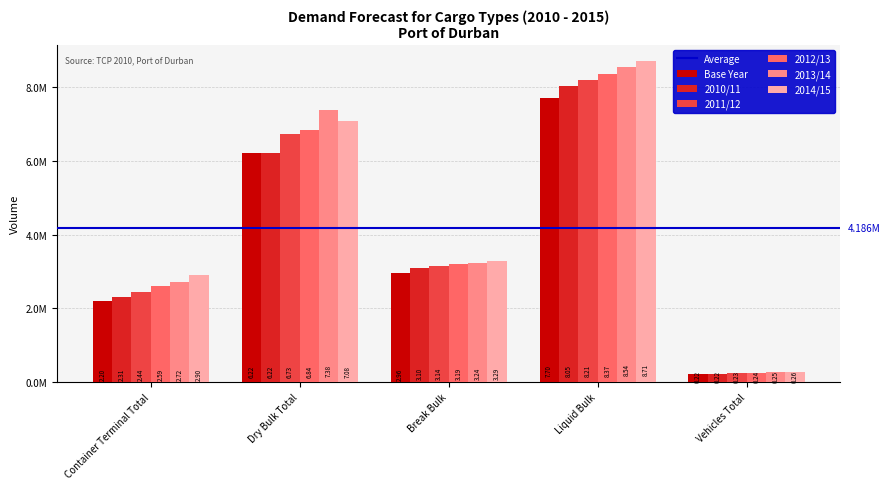

What is the value of the 2011/12 bar at the 3rd from the left?

3144921.0